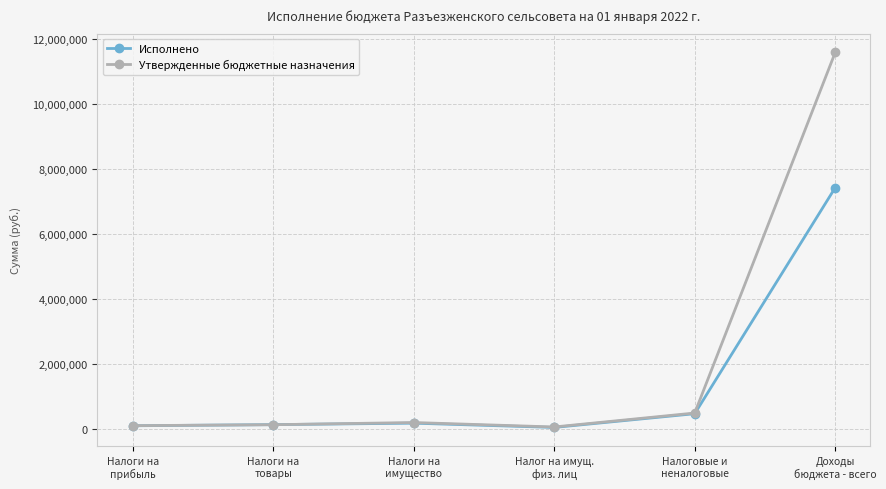

How many interior local peaks does the Исполнено series have?

1